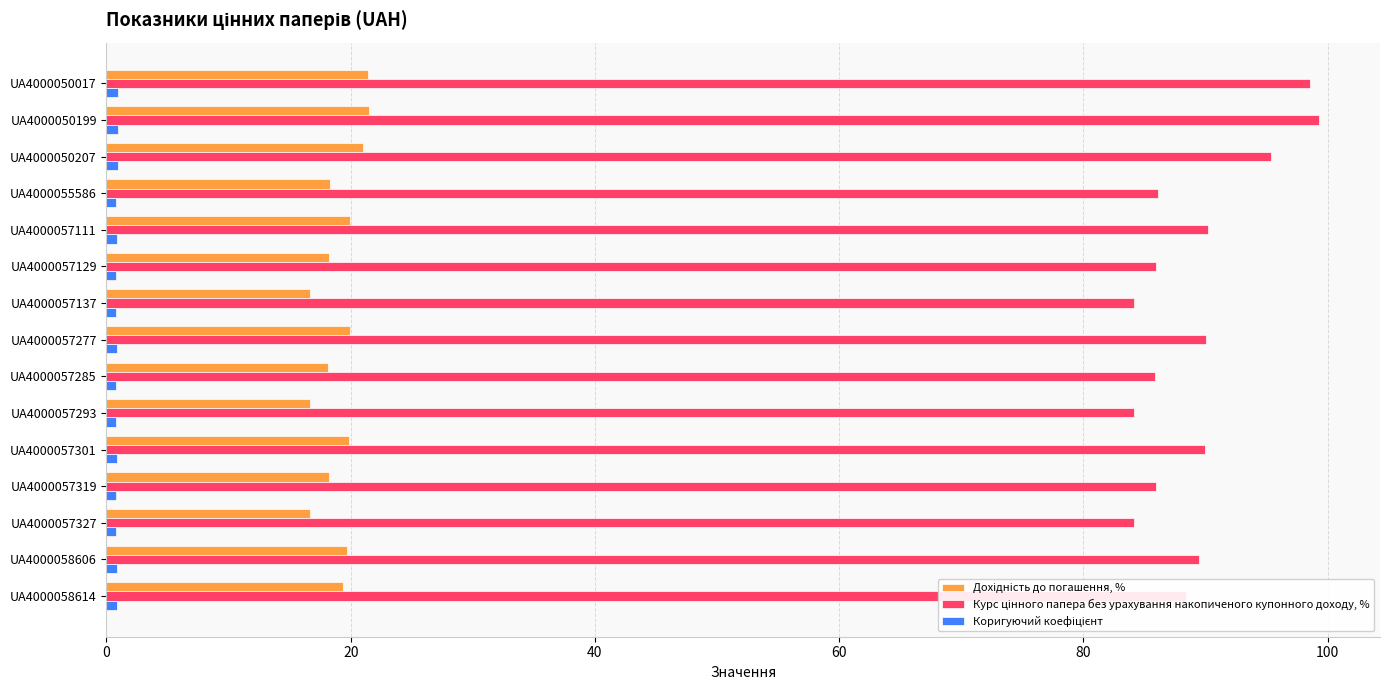

At how many categories does at least one series exceed 42?

15